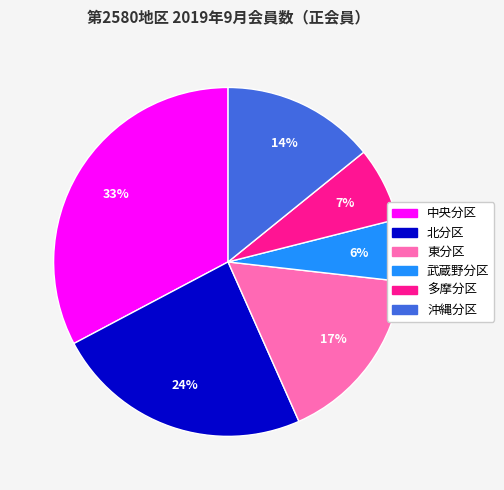

True or false: 武蔵野分区 accounts for 6% of the total.

True